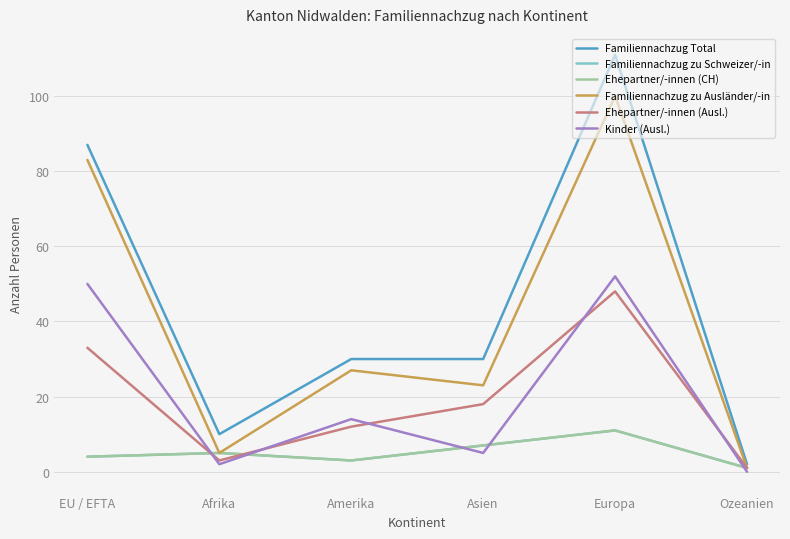

The value of Kinder (Ausl.) at Ozeanien is -31. True or false?

False